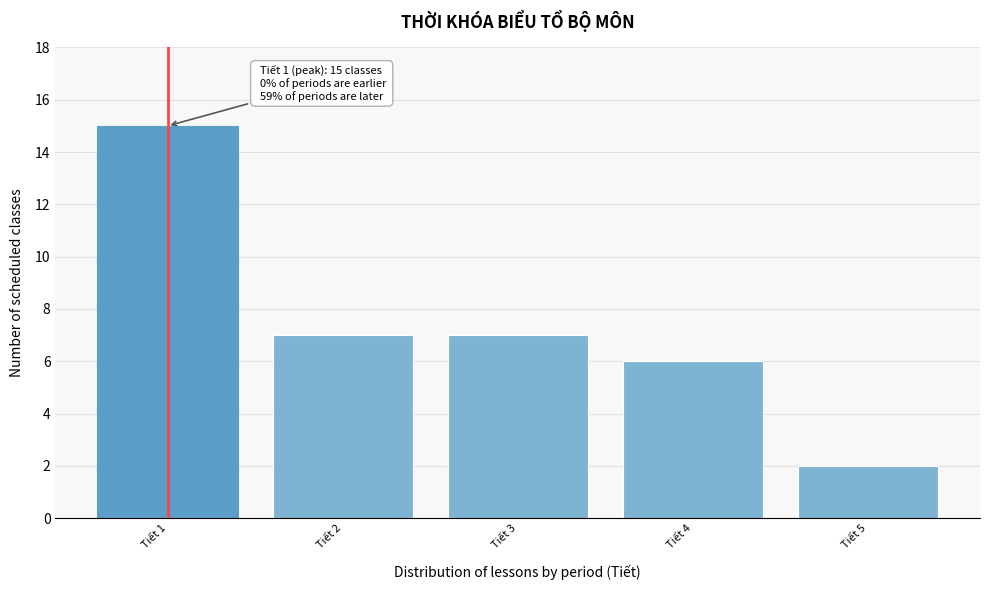

Reading left to right, list all the values displayed in this chart.

Tiết 1=15	Tiết 2=7	Tiết 3=7	Tiết 4=6	Tiết 5=2